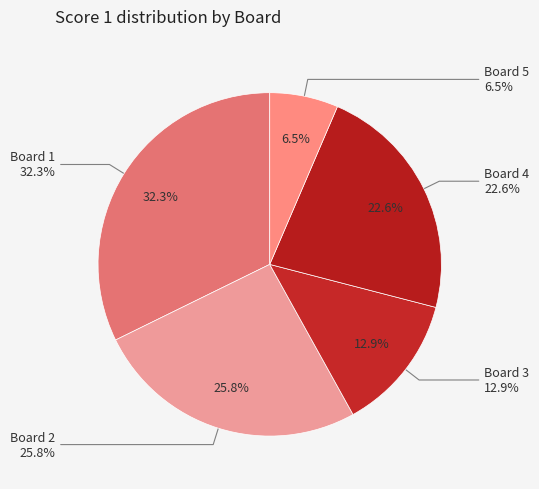

Between Board 1 and Board 4, which is larger?

Board 1